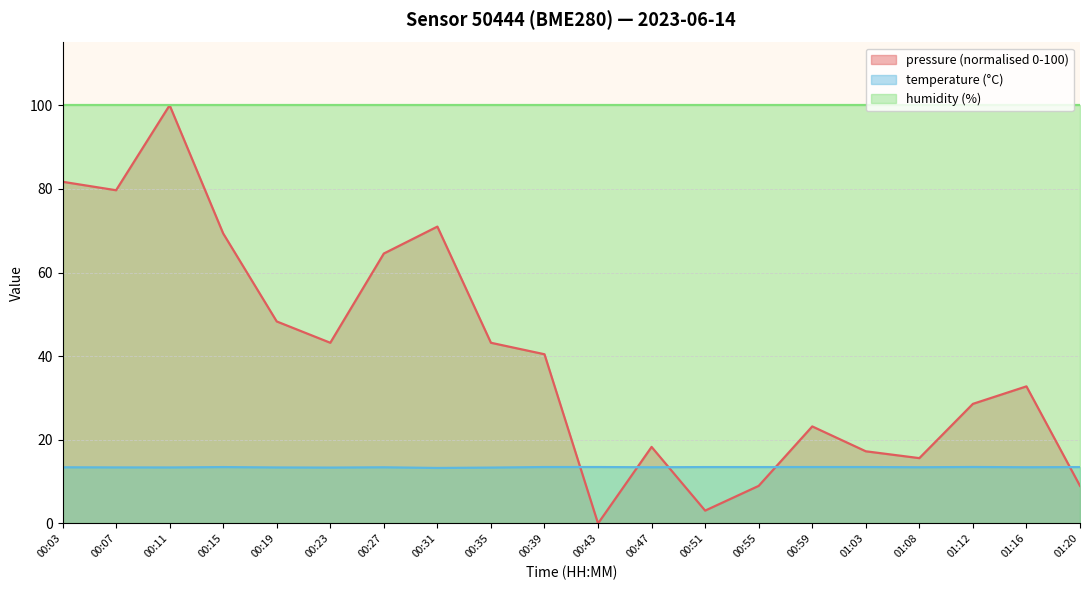

The temperature series shows 13.3 at 00:31. True or false?

True